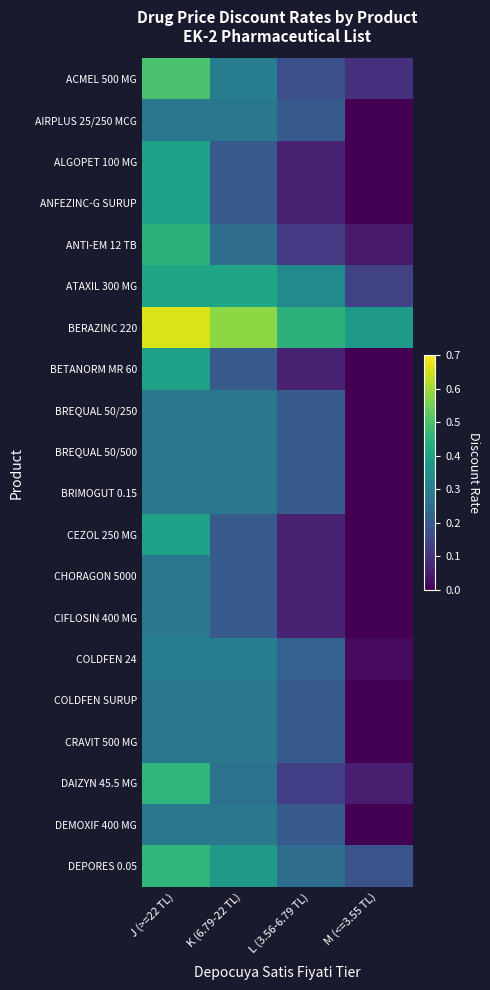

Reading right to left, list all the values displayed in this chart.

ACMEL 500 MG: M (<=3.55 TL)=0.1	L (3.56-6.79 TL)=0.2	K (6.79-22 TL)=0.3	J (>=22 TL)=0.5
AIRPLUS 25/250 MCG: M (<=3.55 TL)=0.0	L (3.56-6.79 TL)=0.2	K (6.79-22 TL)=0.3	J (>=22 TL)=0.3
ALGOPET 100 MG: M (<=3.55 TL)=0.0	L (3.56-6.79 TL)=0.1	K (6.79-22 TL)=0.2	J (>=22 TL)=0.4
ANFEZINC-G SURUP: M (<=3.55 TL)=0.0	L (3.56-6.79 TL)=0.1	K (6.79-22 TL)=0.2	J (>=22 TL)=0.4
ANTI-EM 12 TB: M (<=3.55 TL)=0.1	L (3.56-6.79 TL)=0.1	K (6.79-22 TL)=0.2	J (>=22 TL)=0.5
ATAXIL 300 MG: M (<=3.55 TL)=0.1	L (3.56-6.79 TL)=0.3	K (6.79-22 TL)=0.4	J (>=22 TL)=0.4
BERAZINC 220: M (<=3.55 TL)=0.4	L (3.56-6.79 TL)=0.5	K (6.79-22 TL)=0.6	J (>=22 TL)=0.7
BETANORM MR 60: M (<=3.55 TL)=0.0	L (3.56-6.79 TL)=0.1	K (6.79-22 TL)=0.2	J (>=22 TL)=0.4
BREQUAL 50/250: M (<=3.55 TL)=0.0	L (3.56-6.79 TL)=0.2	K (6.79-22 TL)=0.3	J (>=22 TL)=0.3
BREQUAL 50/500: M (<=3.55 TL)=0.0	L (3.56-6.79 TL)=0.2	K (6.79-22 TL)=0.3	J (>=22 TL)=0.3
BRIMOGUT 0.15: M (<=3.55 TL)=0.0	L (3.56-6.79 TL)=0.2	K (6.79-22 TL)=0.3	J (>=22 TL)=0.3
CEZOL 250 MG: M (<=3.55 TL)=0.0	L (3.56-6.79 TL)=0.1	K (6.79-22 TL)=0.2	J (>=22 TL)=0.4
CHORAGON 5000: M (<=3.55 TL)=0.0	L (3.56-6.79 TL)=0.1	K (6.79-22 TL)=0.2	J (>=22 TL)=0.3
CIFLOSIN 400 MG: M (<=3.55 TL)=0.0	L (3.56-6.79 TL)=0.1	K (6.79-22 TL)=0.2	J (>=22 TL)=0.3
COLDFEN 24: M (<=3.55 TL)=0.0	L (3.56-6.79 TL)=0.2	K (6.79-22 TL)=0.3	J (>=22 TL)=0.3
COLDFEN SURUP: M (<=3.55 TL)=0.0	L (3.56-6.79 TL)=0.2	K (6.79-22 TL)=0.3	J (>=22 TL)=0.3
CRAVIT 500 MG: M (<=3.55 TL)=0.0	L (3.56-6.79 TL)=0.2	K (6.79-22 TL)=0.3	J (>=22 TL)=0.3
DAIZYN 45.5 MG: M (<=3.55 TL)=0.1	L (3.56-6.79 TL)=0.1	K (6.79-22 TL)=0.3	J (>=22 TL)=0.5
DEMOXIF 400 MG: M (<=3.55 TL)=0.0	L (3.56-6.79 TL)=0.2	K (6.79-22 TL)=0.3	J (>=22 TL)=0.3
DEPORES 0.05: M (<=3.55 TL)=0.2	L (3.56-6.79 TL)=0.2	K (6.79-22 TL)=0.4	J (>=22 TL)=0.5